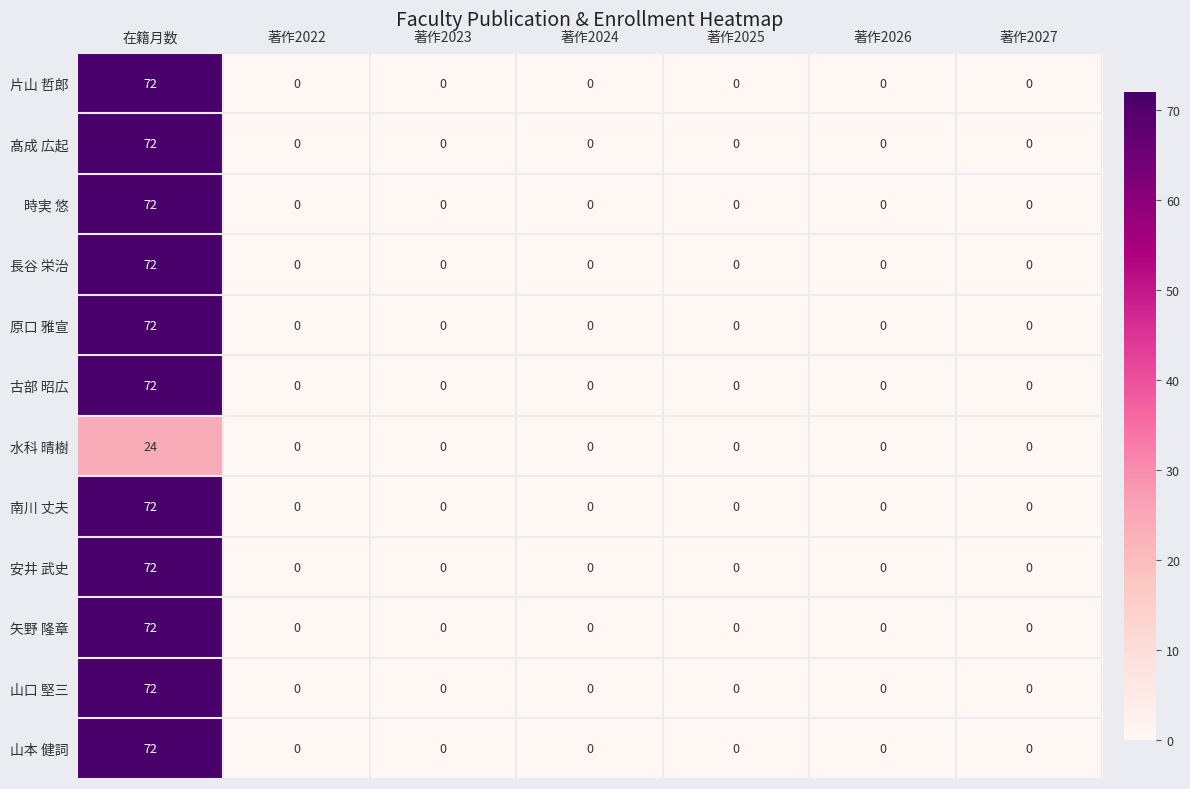

At which category is the sum across all series the highest?

在籍月数